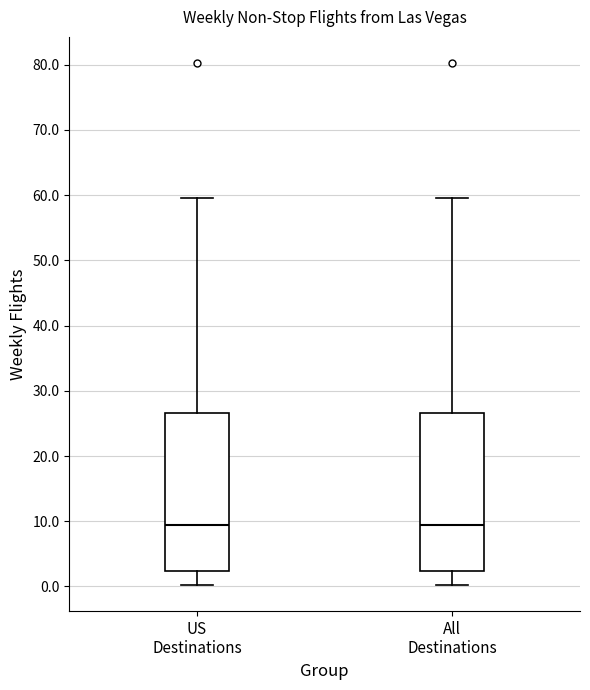

Where is the upper edge of the box for US Destinations on the y-axis? The values are not printed on the chart, so give them approximately, as read against the axis.

27